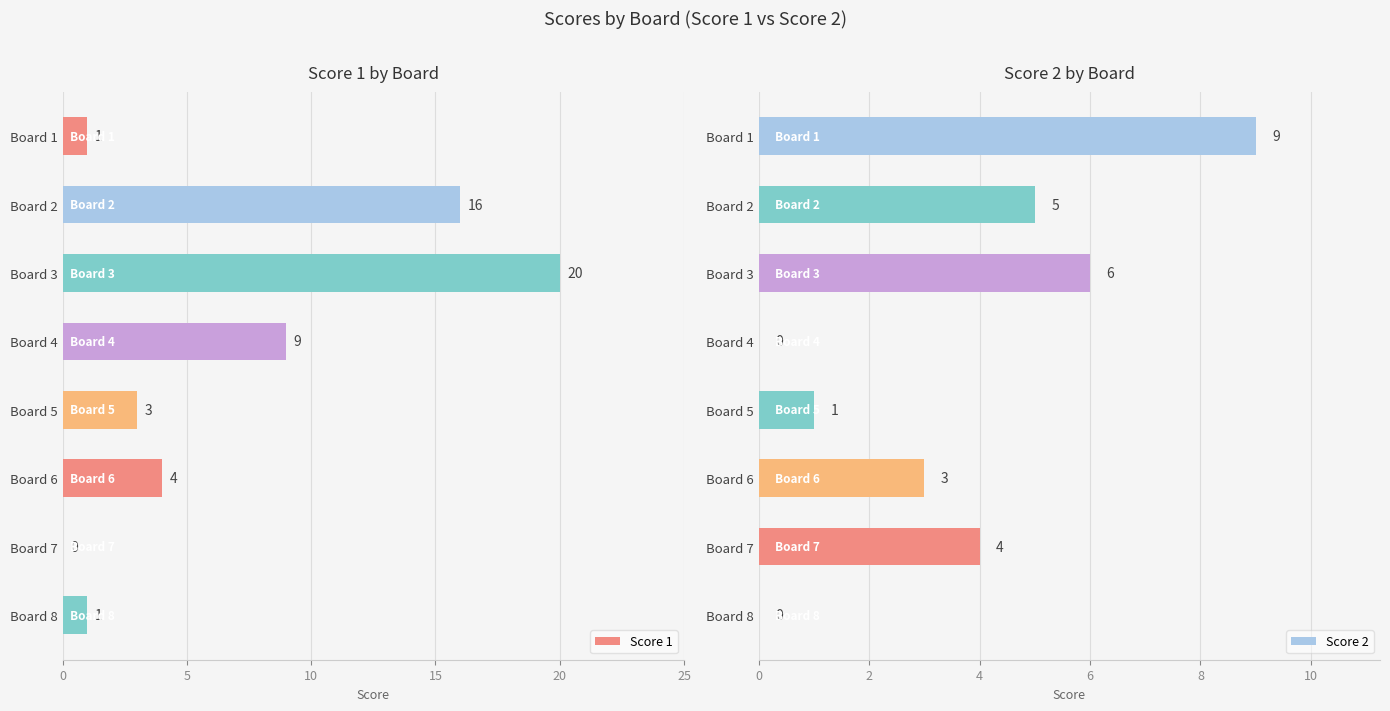

How many values in the Score 1 series exceed 4?

3